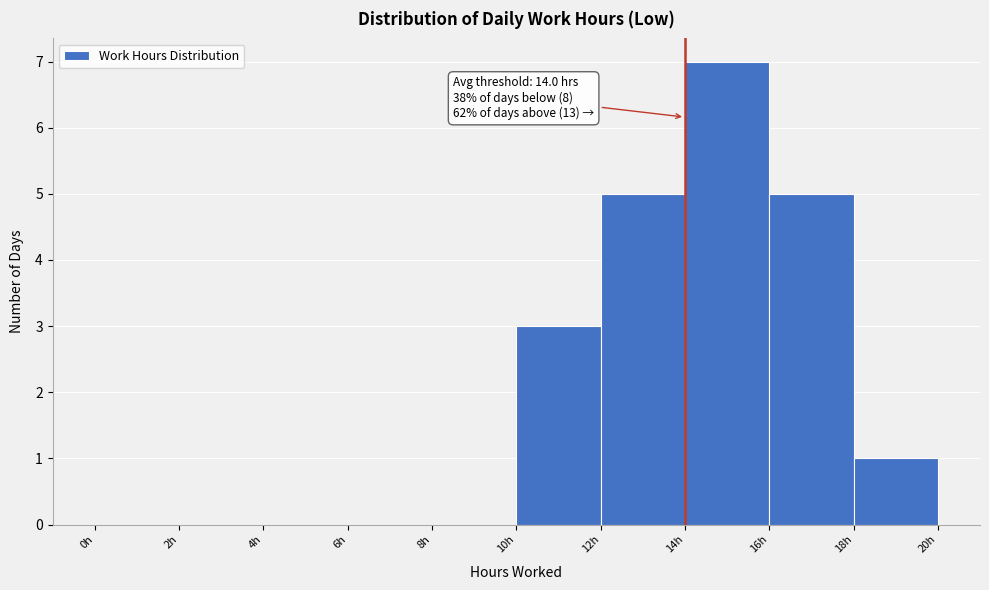

Which range on the x-axis has the tallest bar?

14 to 16